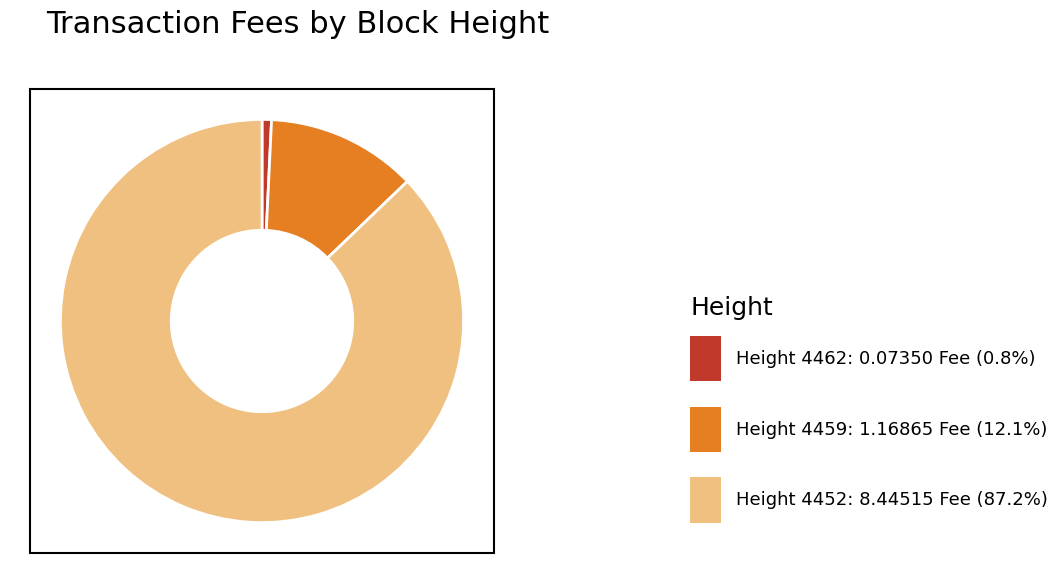

Is there any slice that represents more than half of the pie?

Yes